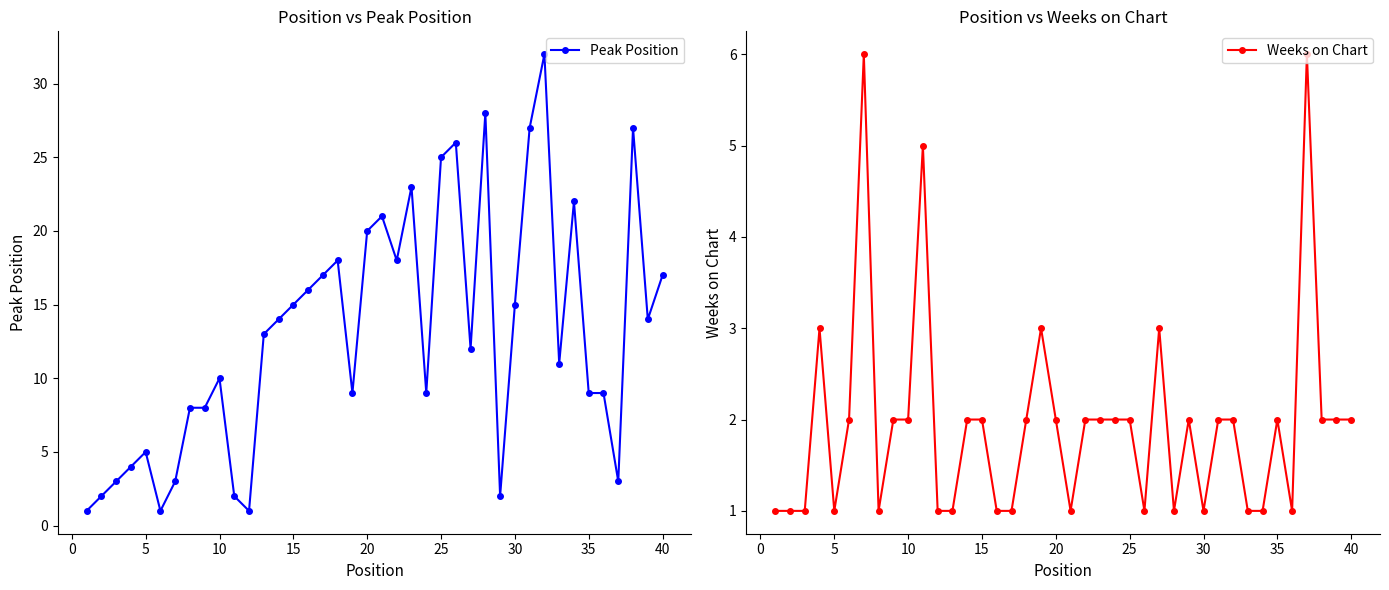

What is the approximate value of Peak Position at 20, to the nearest 5?

20